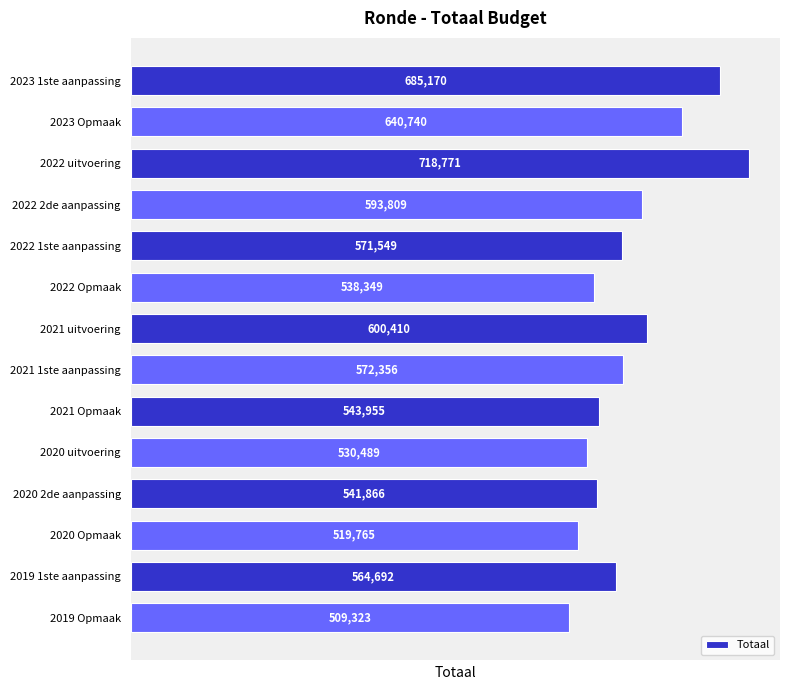

What is the difference between the maximum and minimum values?

209448